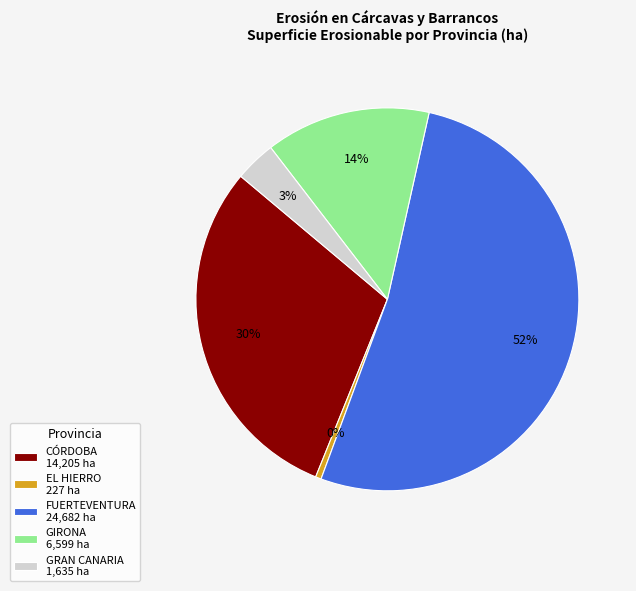

Which category has the biggest portion of the pie?

FUERTEVENTURA